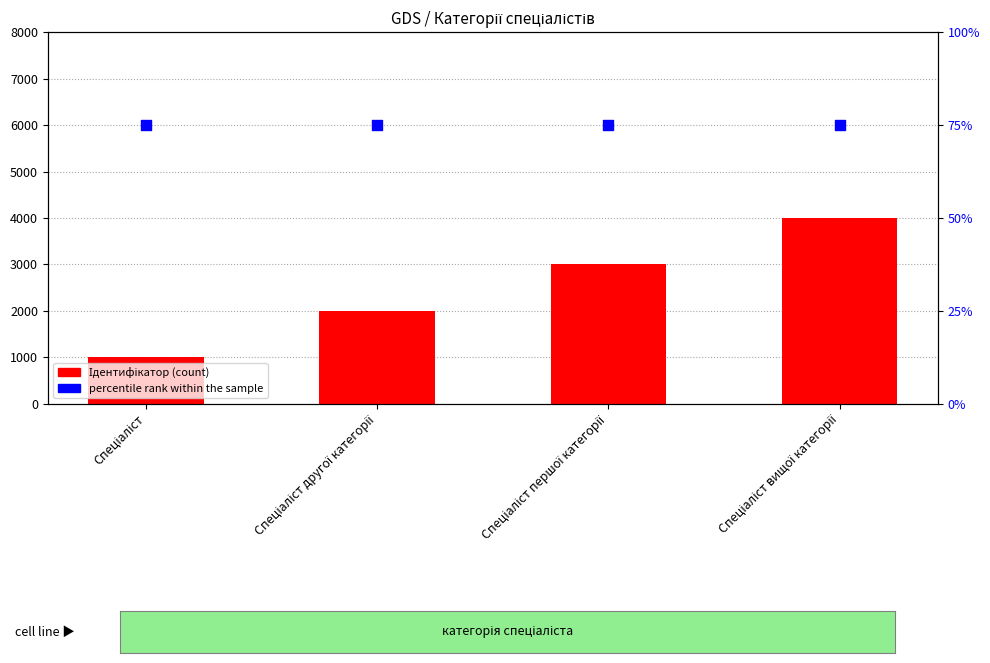

Which series has the widest spread of Y values?

Ідентифікатор